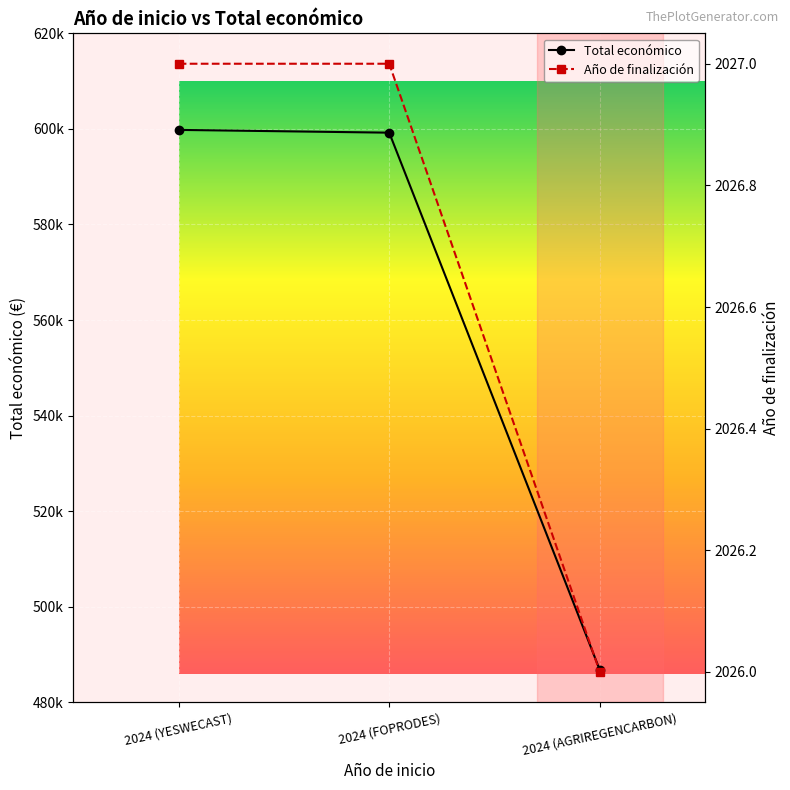

Rank the series at 2024 (YESWECAST) from highest to lowest value.

Total económico, Año de finalización